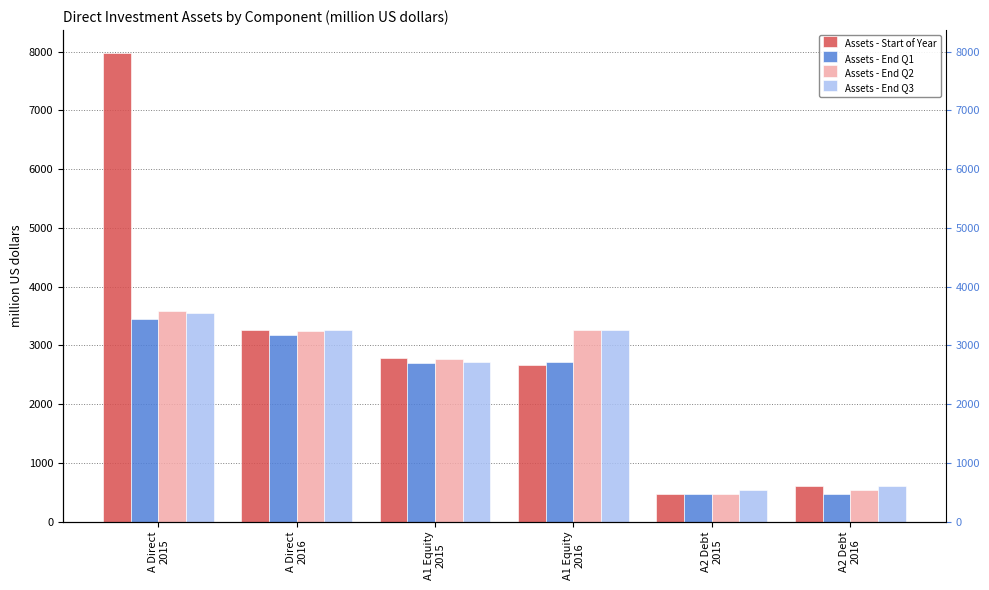

Is it true that Assets - End Q2 equals 276 at A2 Debt
2016?

False